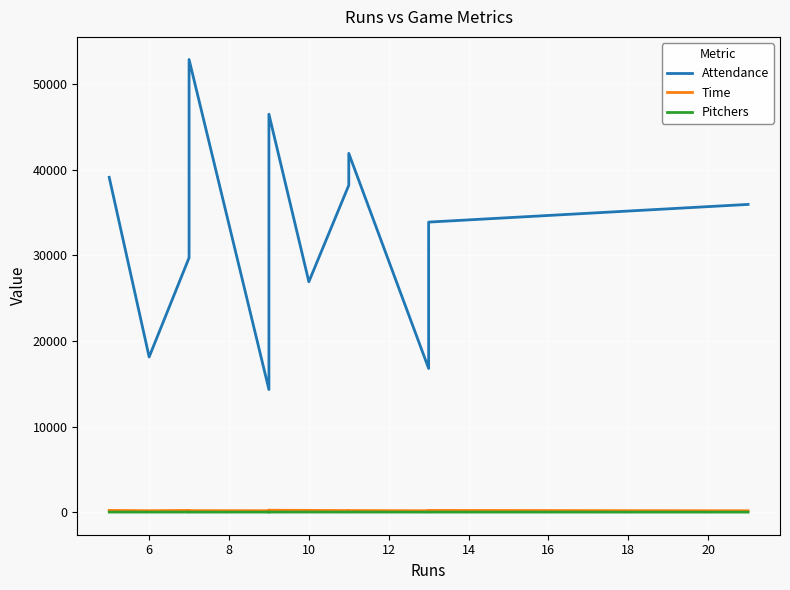

In Pitchers, how many points are higher than both neighbors (excluding endpoints)?

4